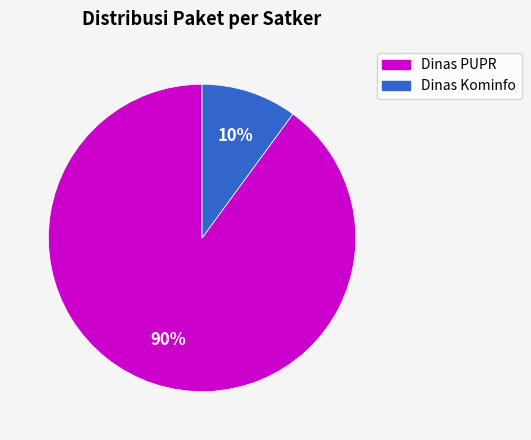

To the nearest percent, what is the difference between the largest and smallest slice percentages?

80%